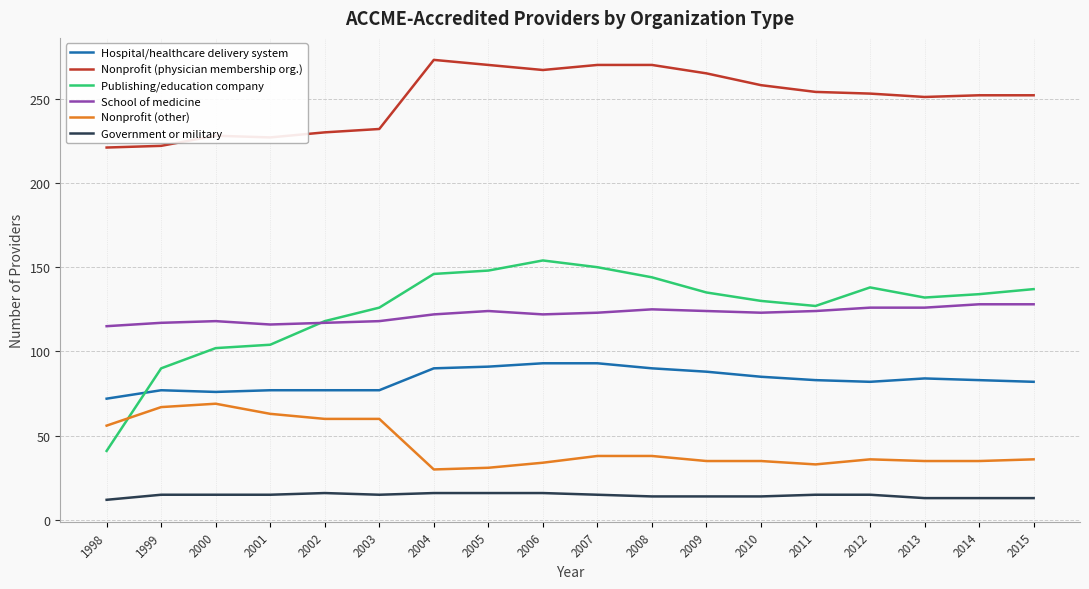

Is this an area chart (filled region under the line)?

No